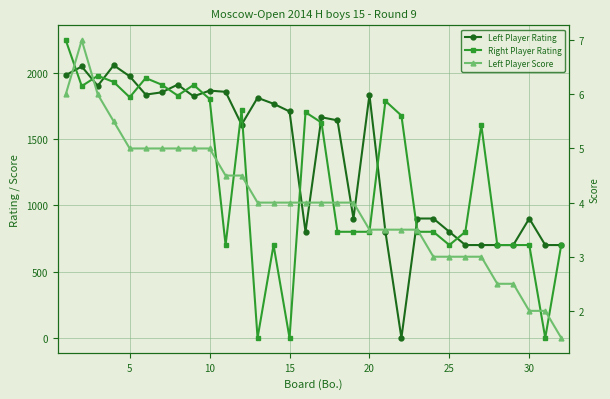

Count the number of data series in this chart.

3